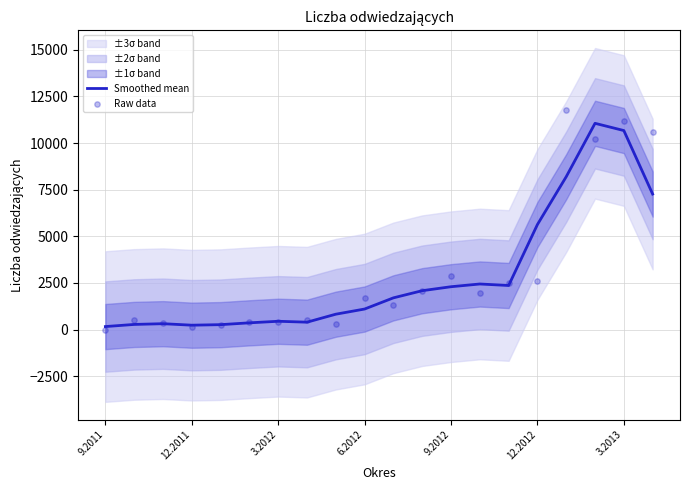

What is the maximum value for Smoothed mean?

11059.7